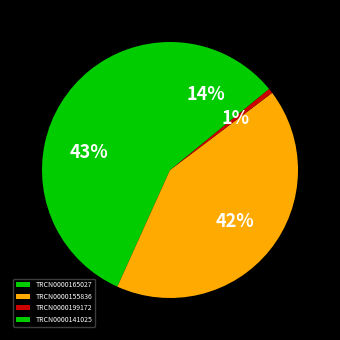

How many slices are in this pie chart?

4